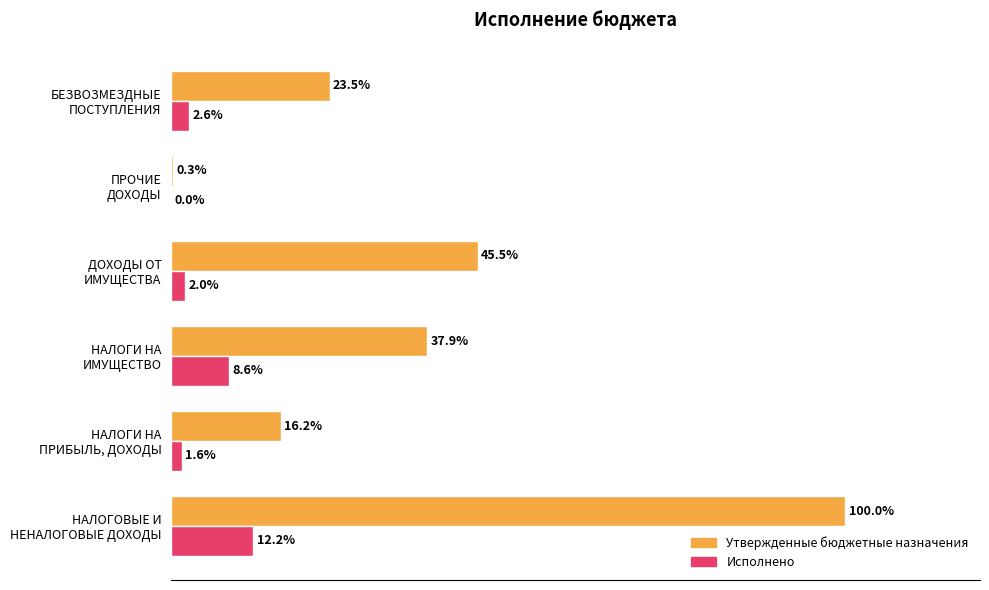

What are all the series names shown in the legend?

Утвержденные бюджетные назначения, Исполнено